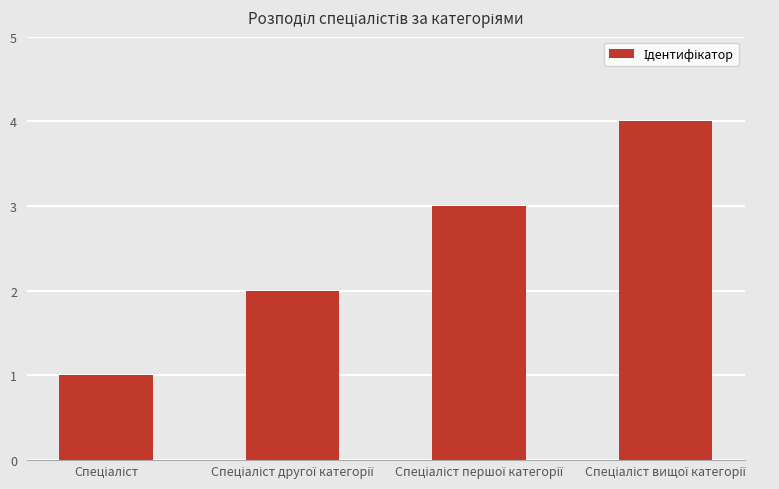

What is the greatest value displayed?

4